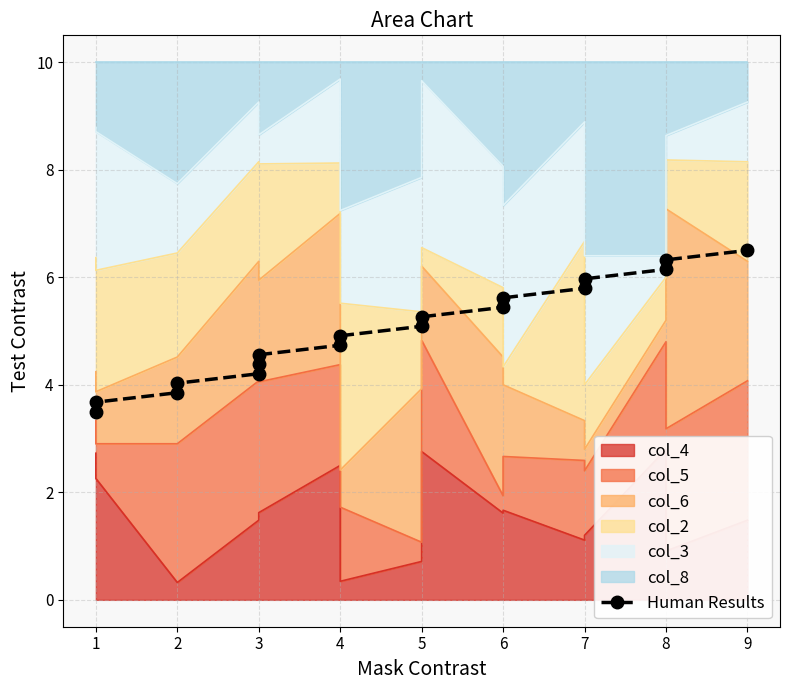

Reading left to right, transcribe all the data shown in this chart.

3.5	3.7	3.9	4.0	4.2	4.4	4.6	4.7	4.9	5.1	5.3	5.4	5.6	5.8	6.0	6.1	6.3	6.5